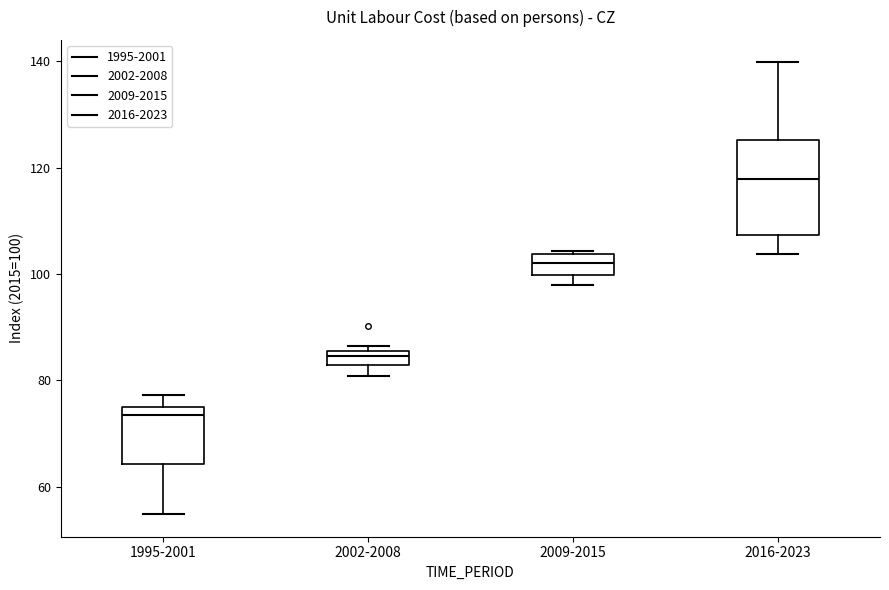

Which box is the tallest, from its lower edge to its upper edge?

2016-2023